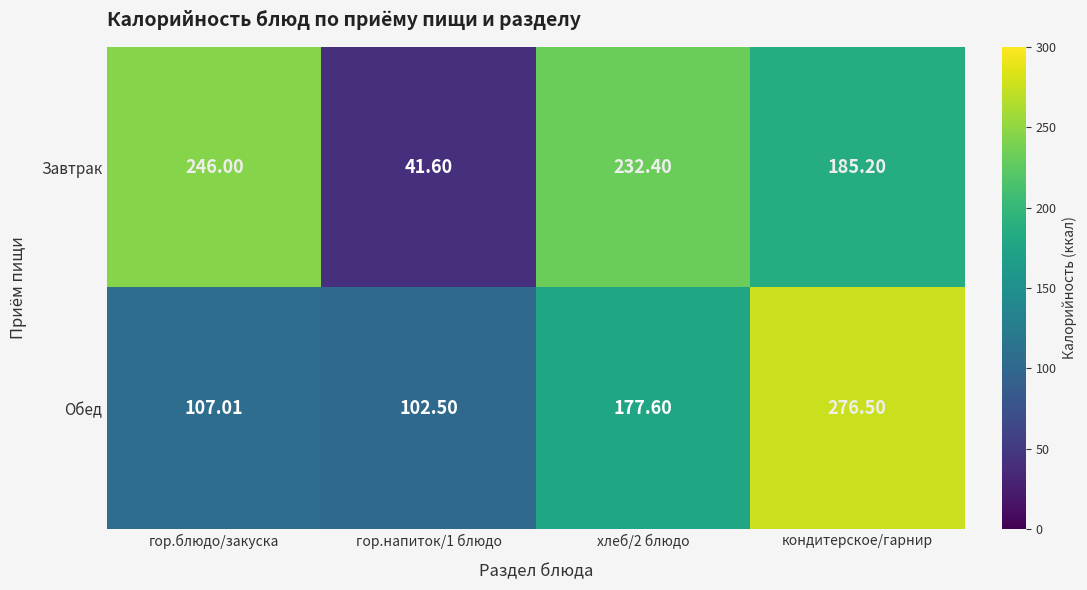

At which label does Завтрак first exceed 232?

гор.блюдо/закуска